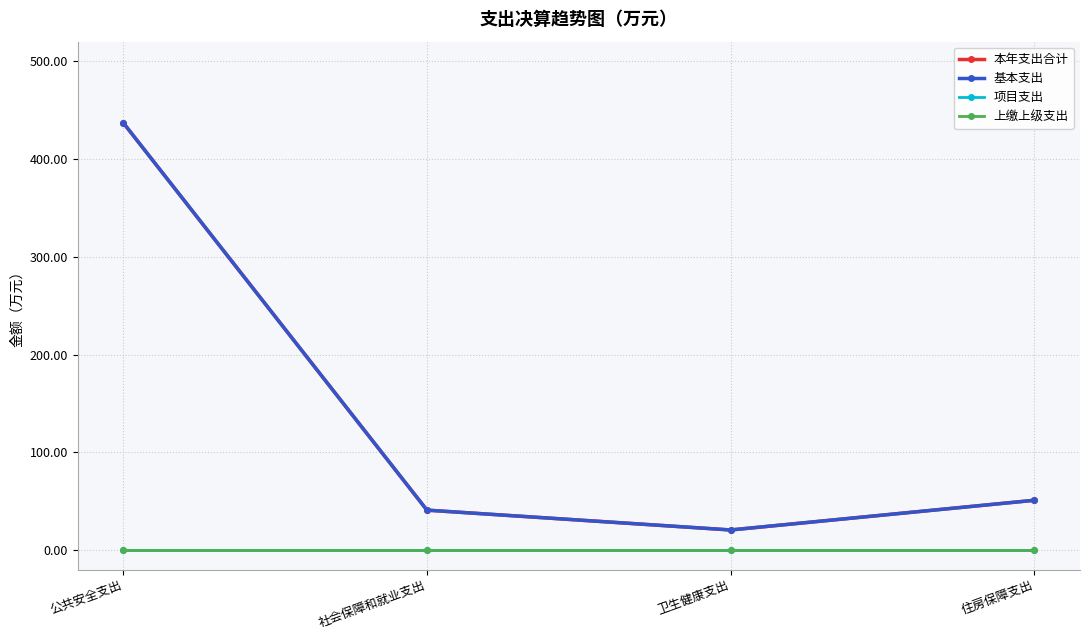

True or false: 项目支出 has more than 1 points higher than both neighbors.

False